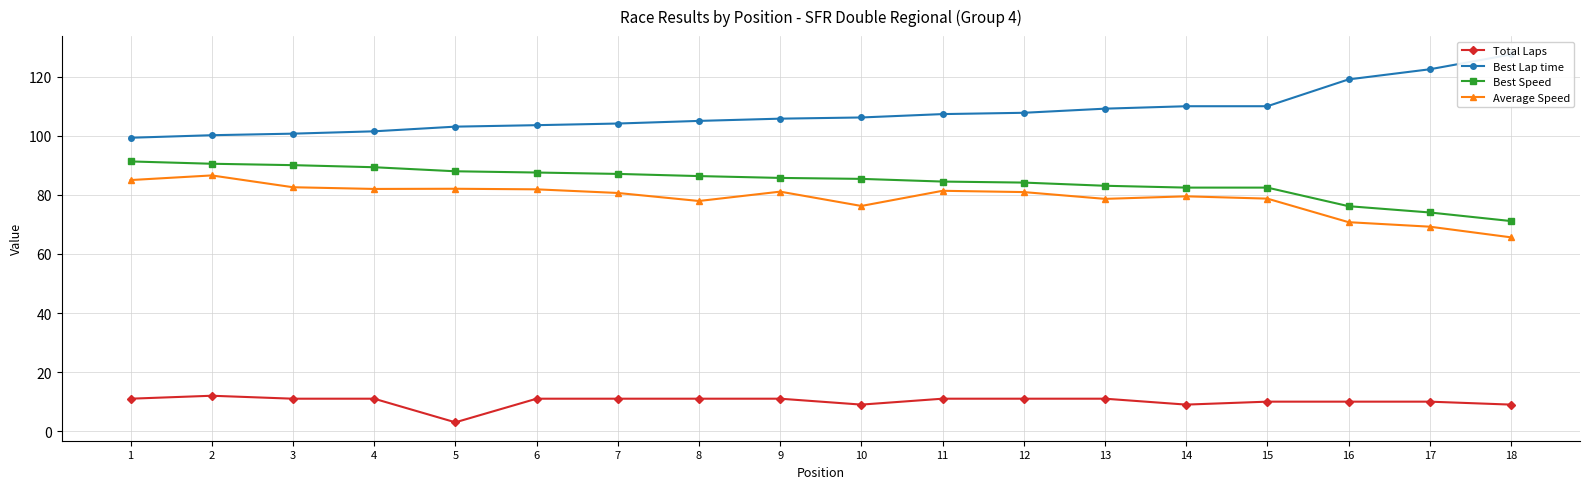

Is the value of Average Speed at 17 greater than the value of Best Lap time at 7?

No